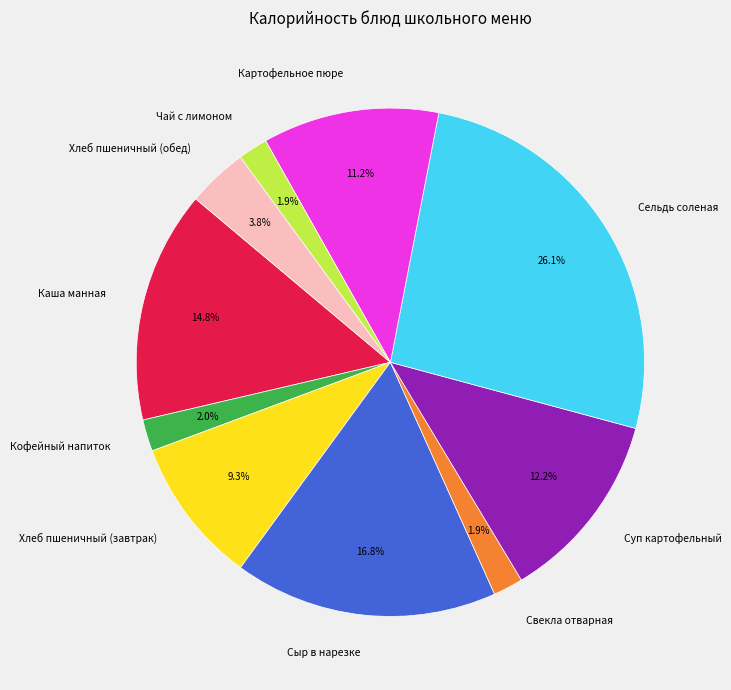

Which category has the biggest portion of the pie?

Сельдь соленая